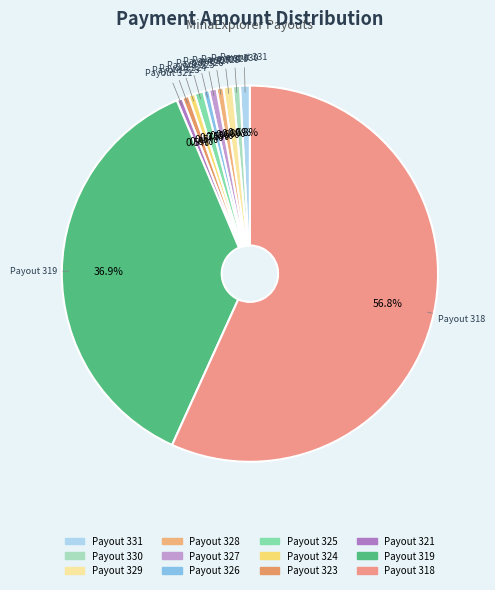

To the nearest percent, what percentage of the pie is Payout 318?

57%